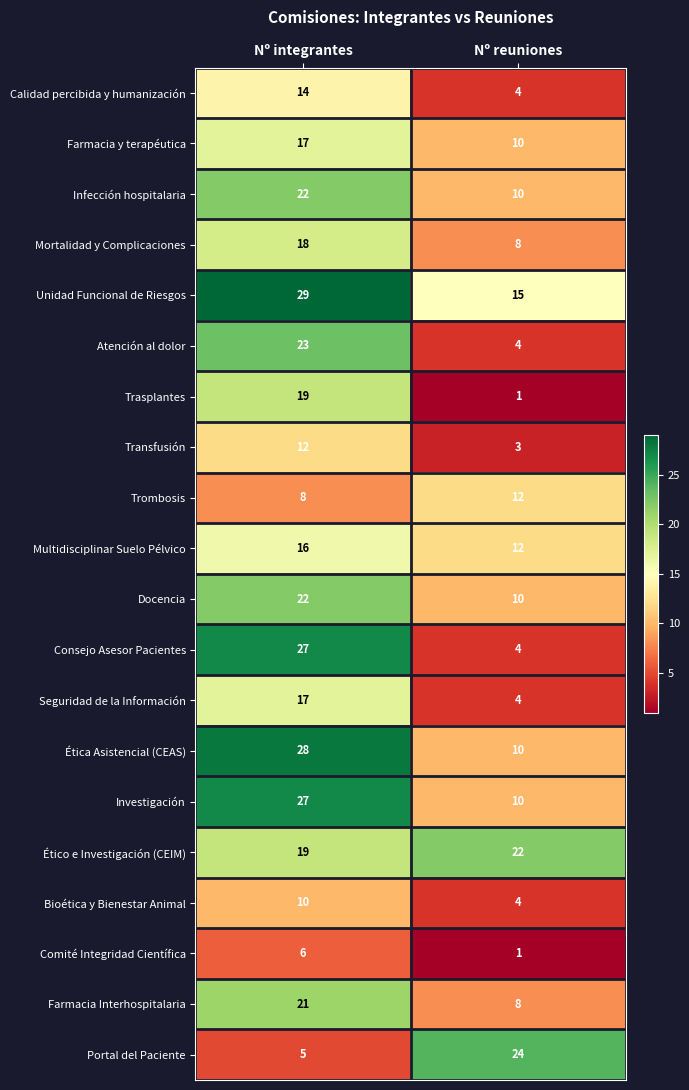

How many distinct data groups are displayed?

20